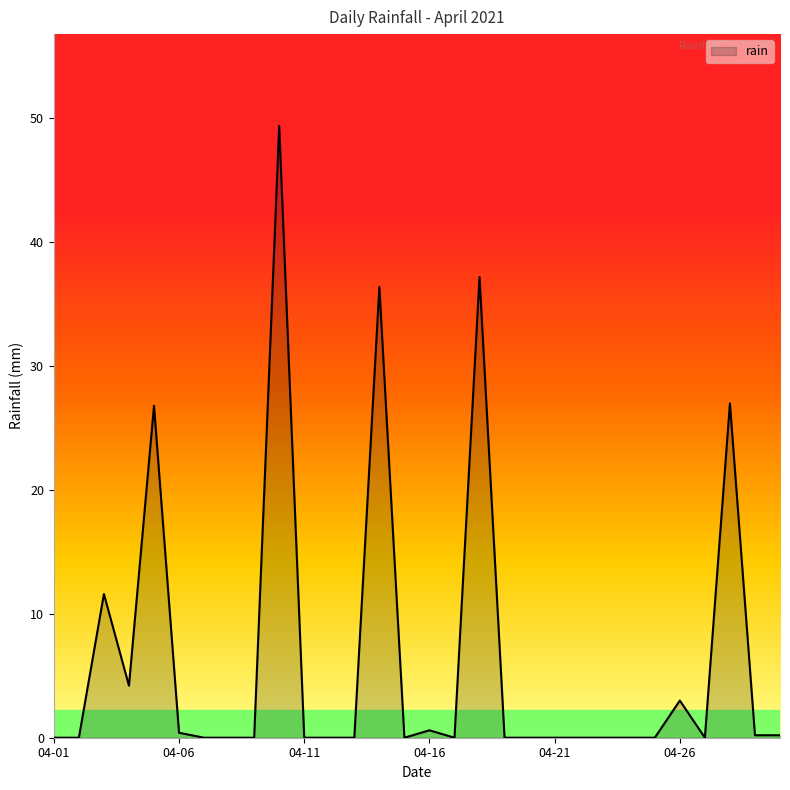

What is the greatest value displayed?

49.4